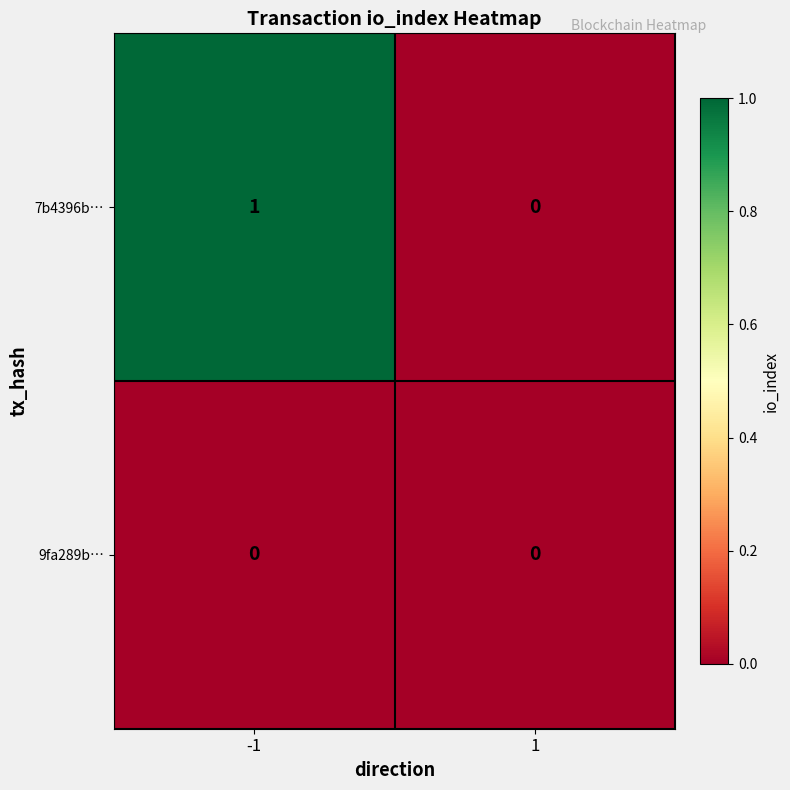

The value of 7b4396b… at 1 is 0. True or false?

True